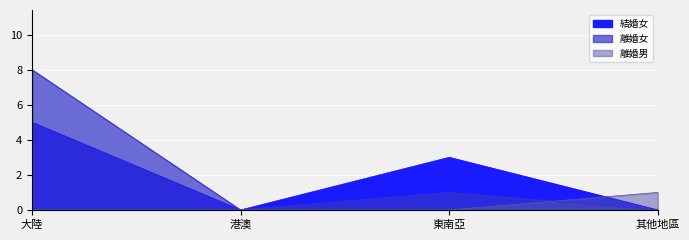

What is the difference between the 離婚男 values at 東南亞 and 其他地區?

1